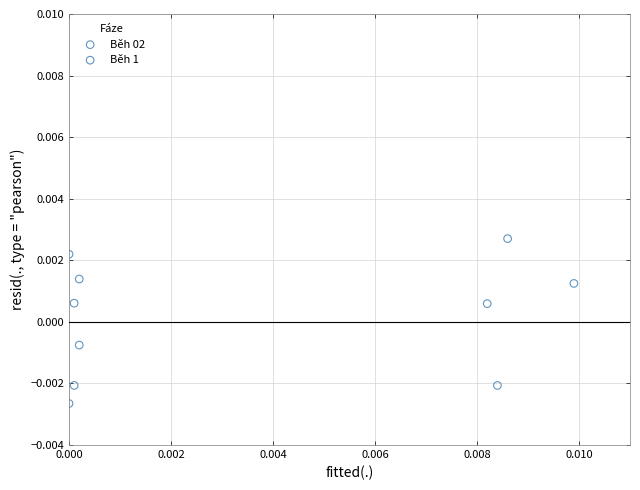

Which series contains the lowest Y value?

Běh 1